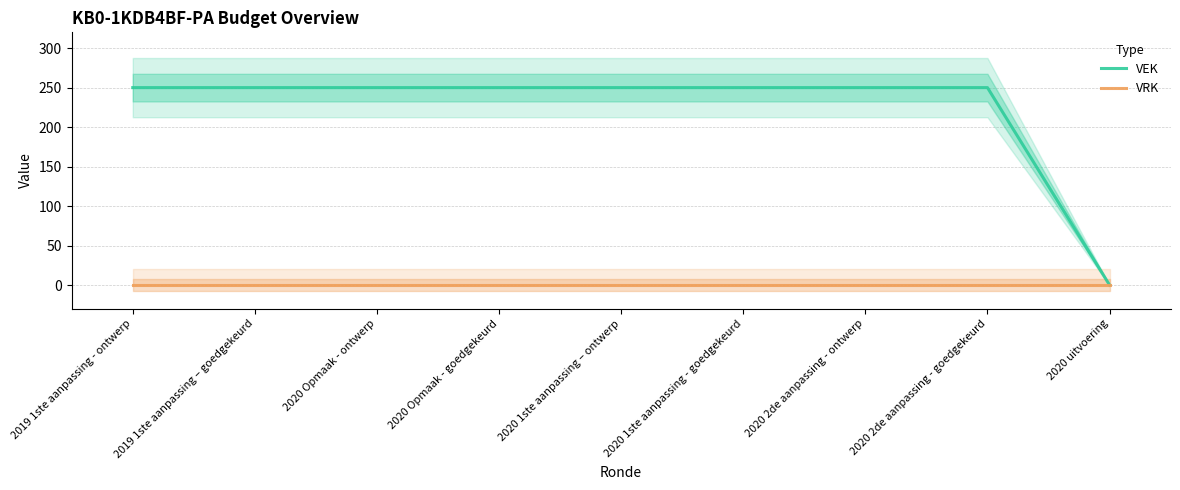

Rank the categories by VEK value from highest to lowest.

2019 1ste aanpassing - ontwerp, 2019 1ste aanpassing – goedgekeurd, 2020 Opmaak - ontwerp, 2020 Opmaak - goedgekeurd, 2020 1ste aanpassing – ontwerp, 2020 1ste aanpassing - goedgekeurd, 2020 2de aanpassing - ontwerp, 2020 2de aanpassing - goedgekeurd, 2020 uitvoering